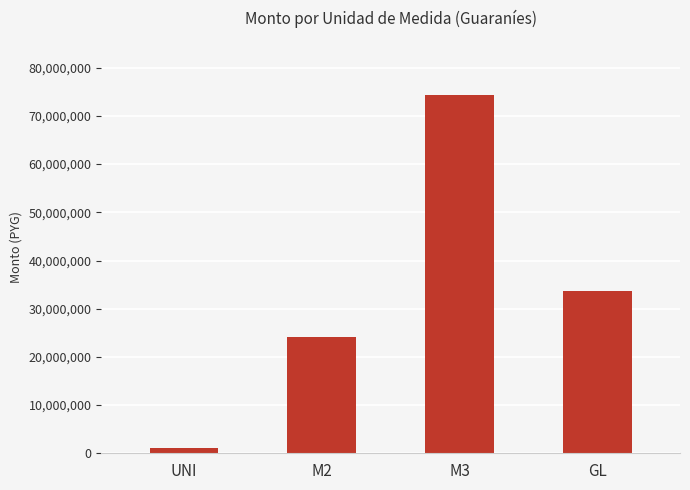

Rank the categories by value from lowest to highest.

UNI, M2, GL, M3